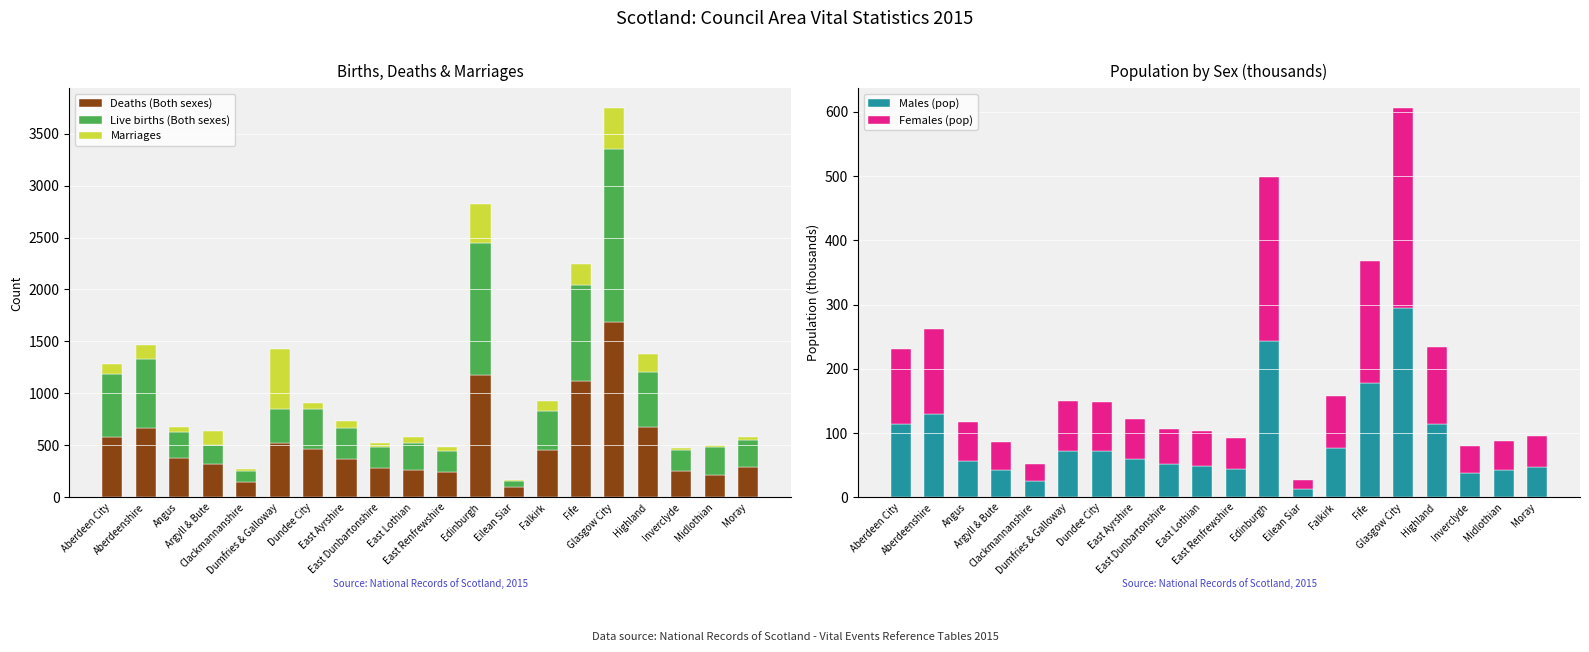

At Midlothian, list the series in order from smallest to largest.

Marriages, Males (pop), Females (pop), Deaths (Both sexes), Live births (Both sexes)